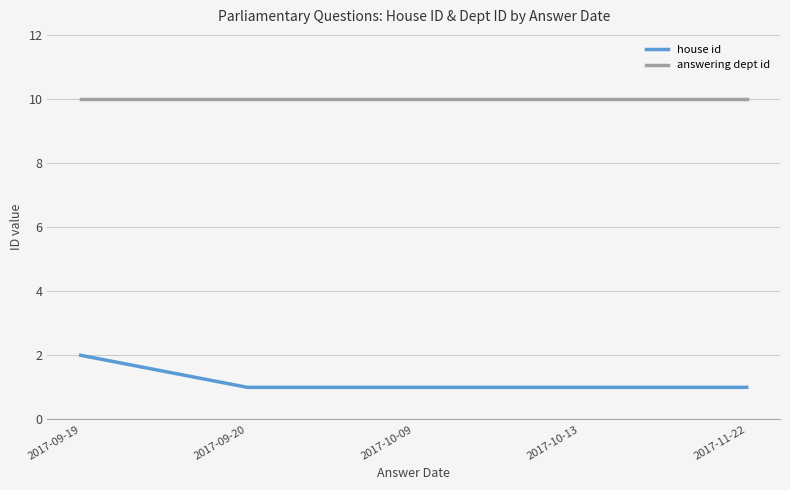

What position from the left is 2017-10-13?

4